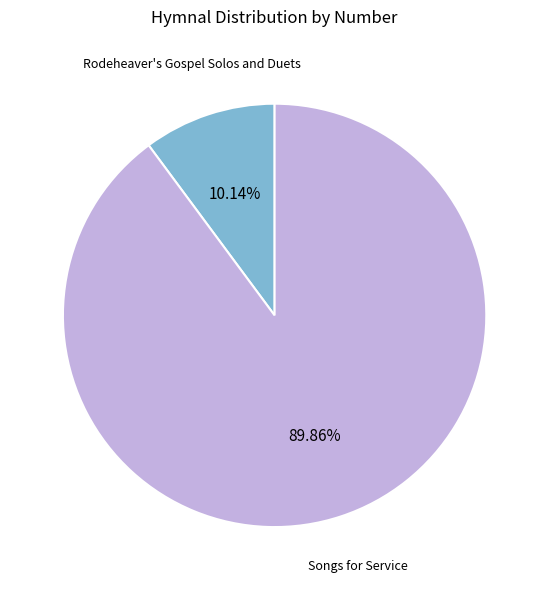

Count the number of slices in the pie.

2